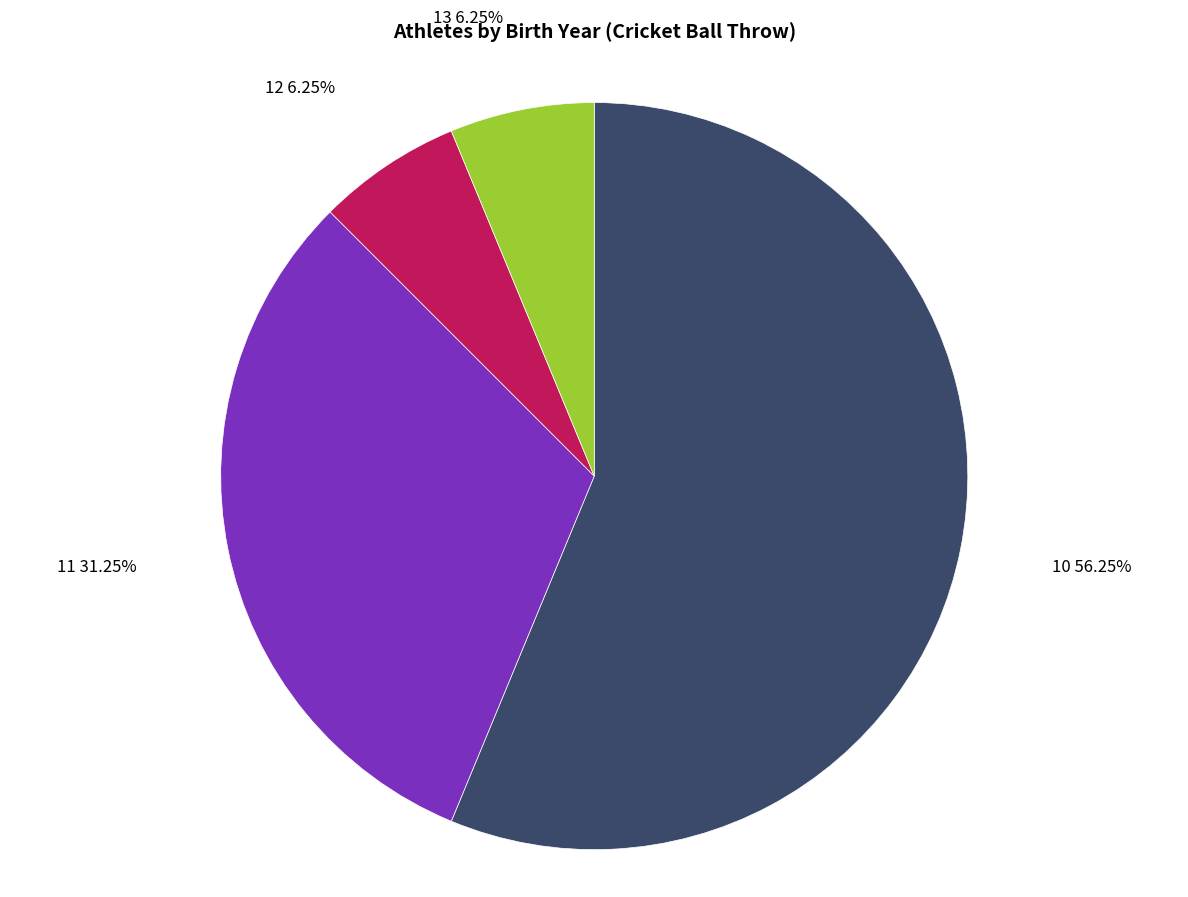

How many segments does this pie chart have?

4